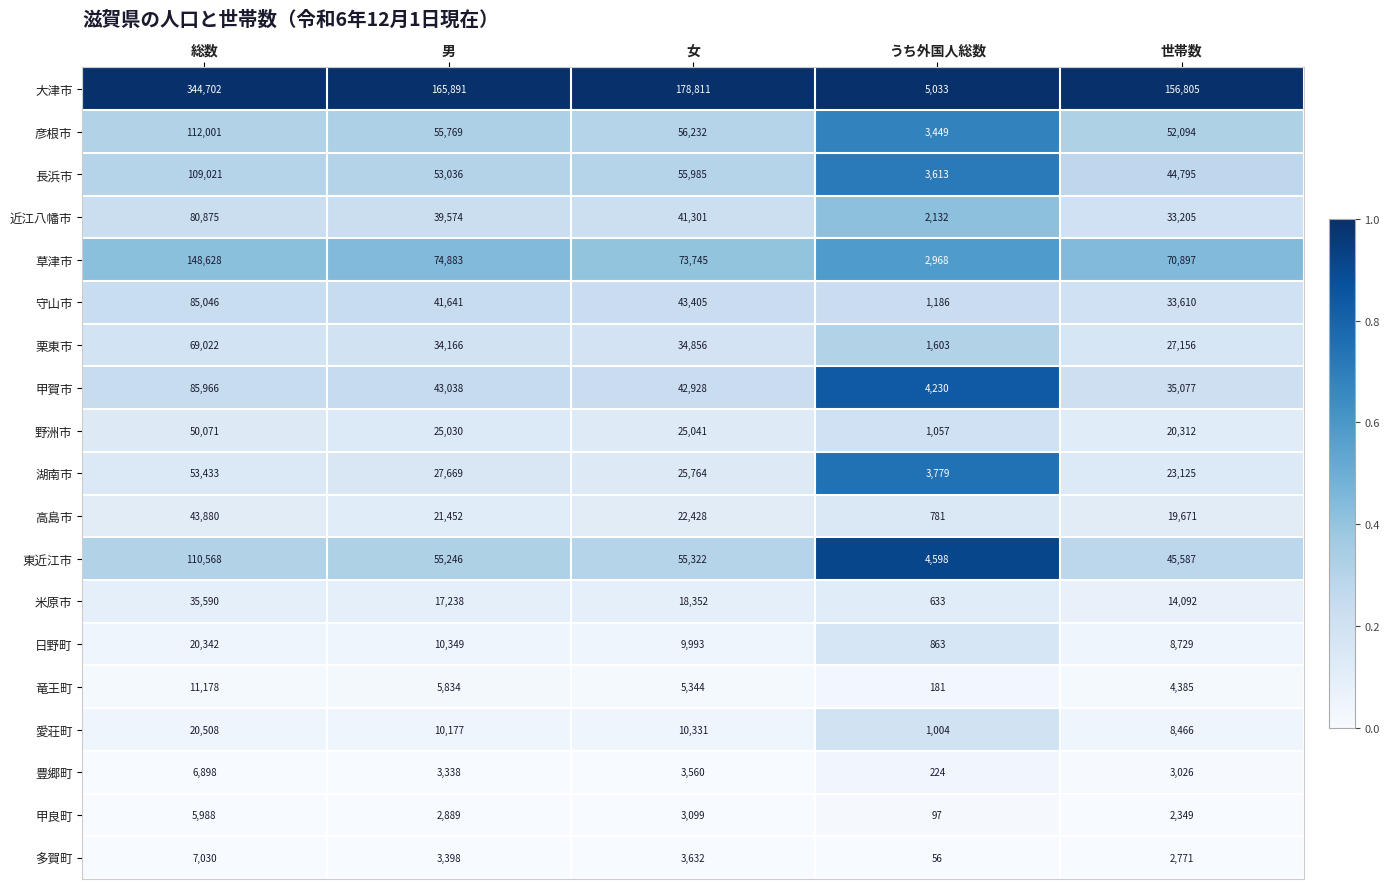

True or false: 竜王町 has a value of 5834 at 男.

True